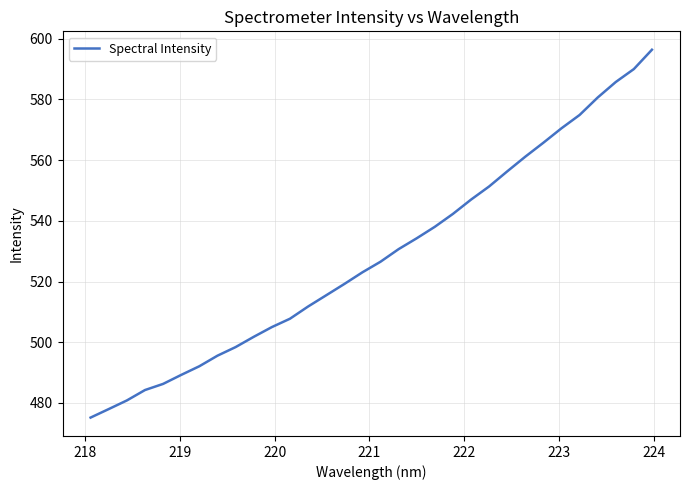

What is the difference between the maximum and minimum values?

121.1